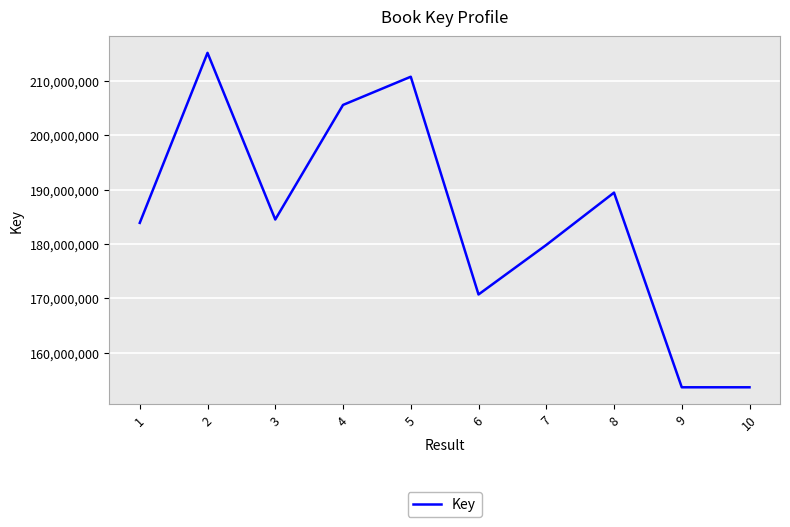

The chart shows a value of 210786774 at 5. True or false?

True